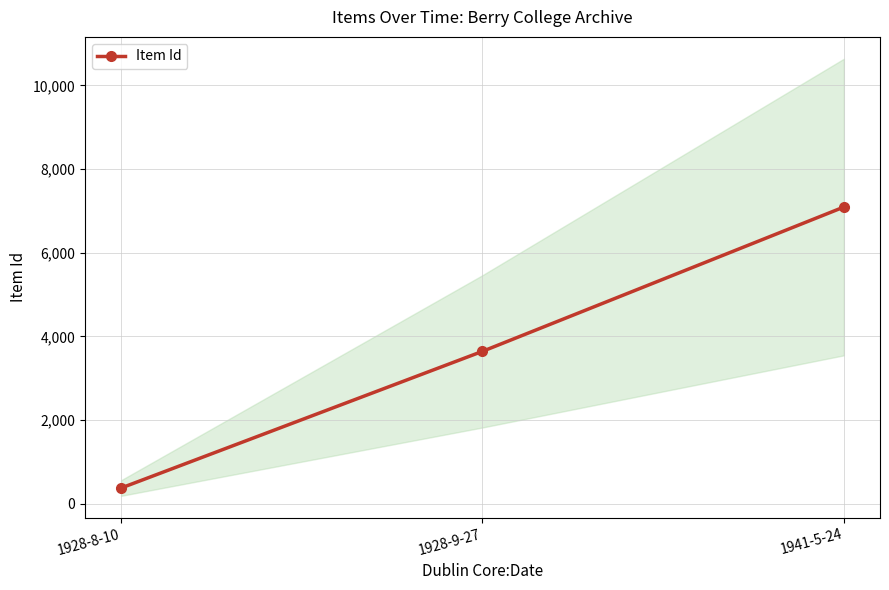

Reading left to right, list all the values displayed in this chart.

1928-8-10=373	1928-9-27=3641	1941-5-24=7091